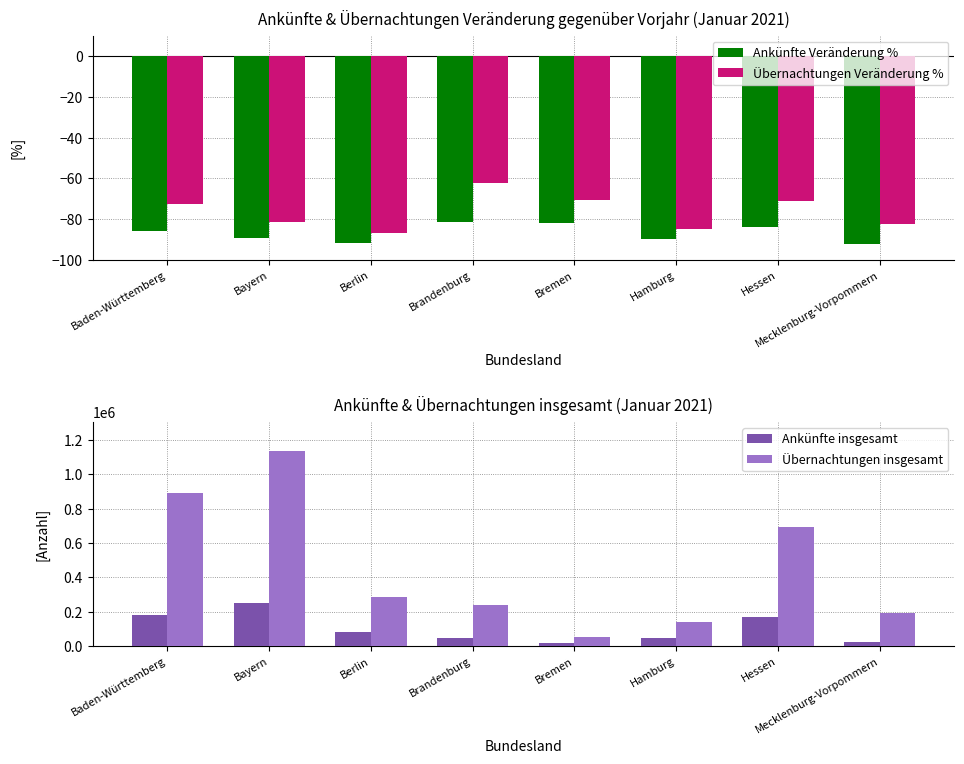

The value of Übernachtungen Veränderung % at Hessen is -71.0. True or false?

True